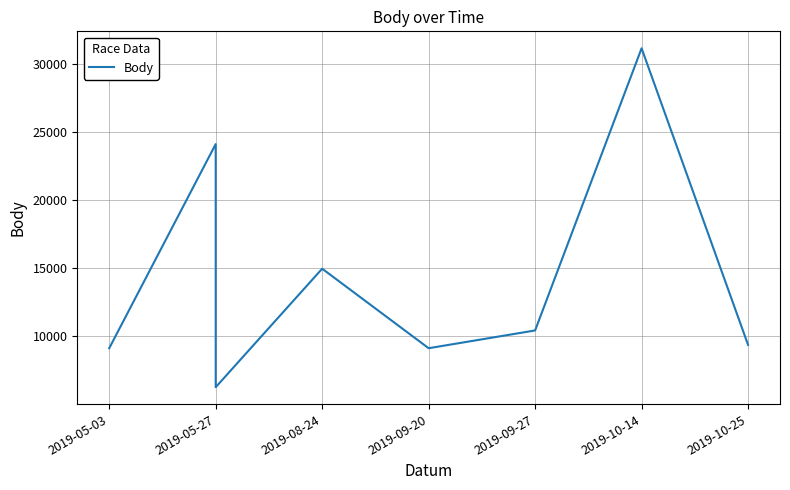

At which label does the data first exceed 10441?

2019-05-27